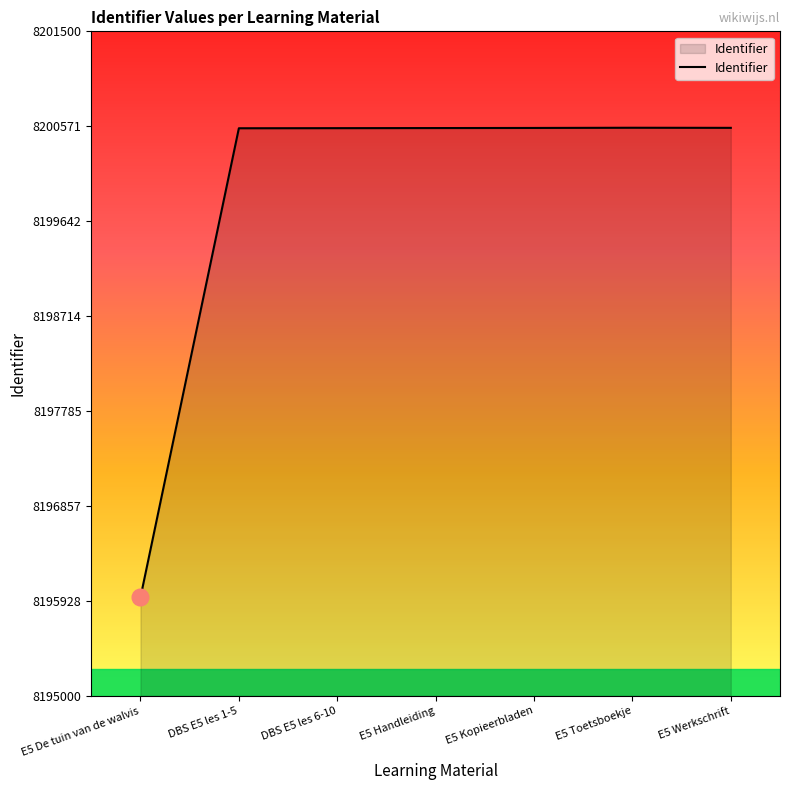

What is the average value?

8199899